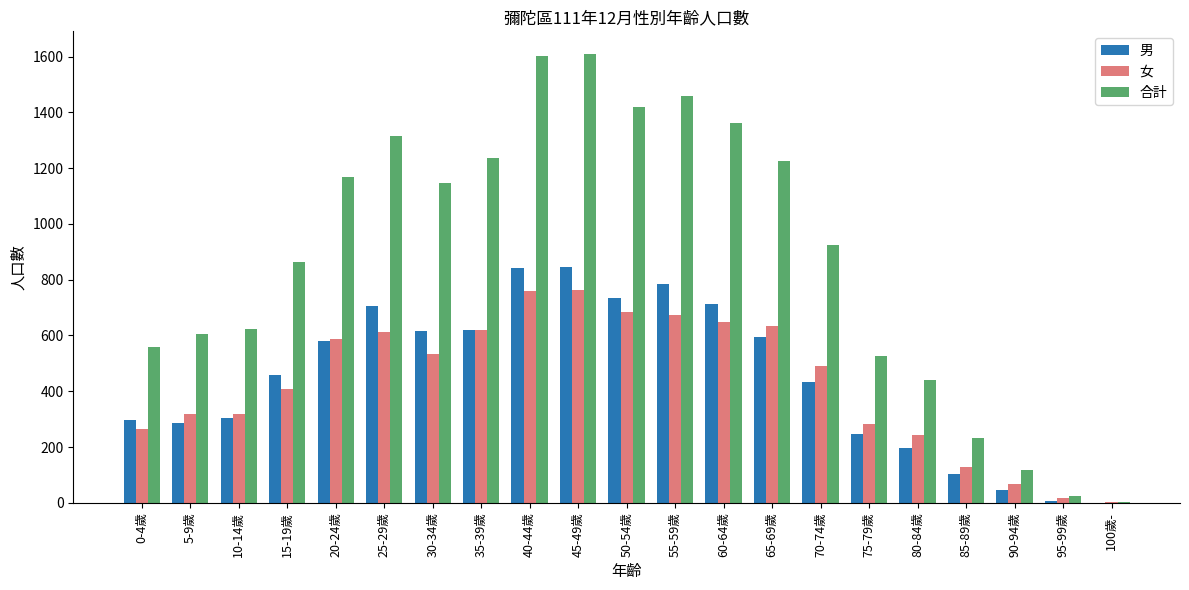

Where is 合計 nearest to the value 806?

15-19歲